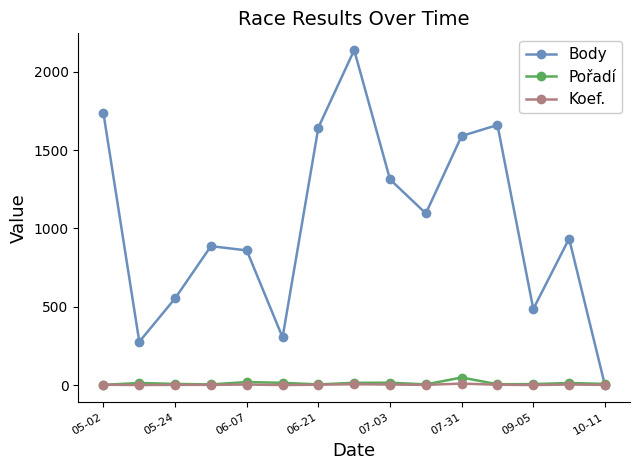

Which series has the widest spread of values?

Body